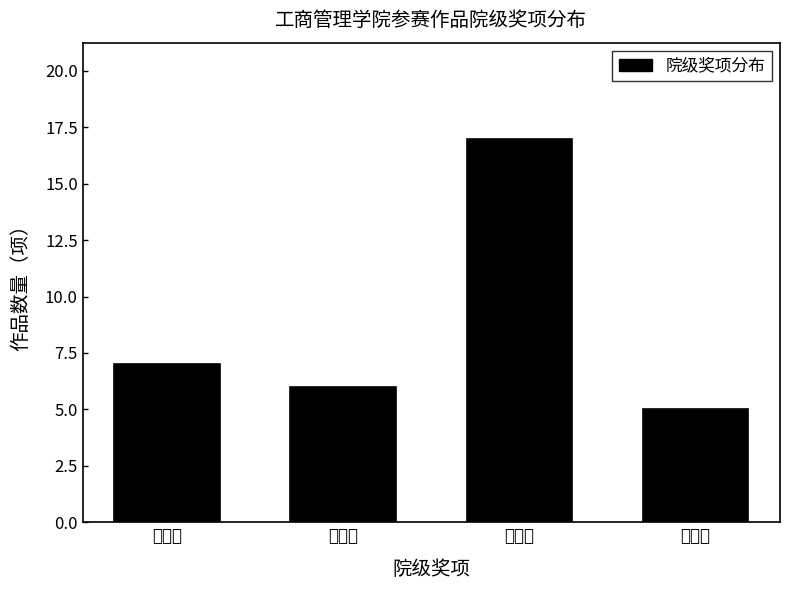

Reading right to left, extract all data points from this chart.

优秀奖=5	三等奖=17	二等奖=6	一等奖=7